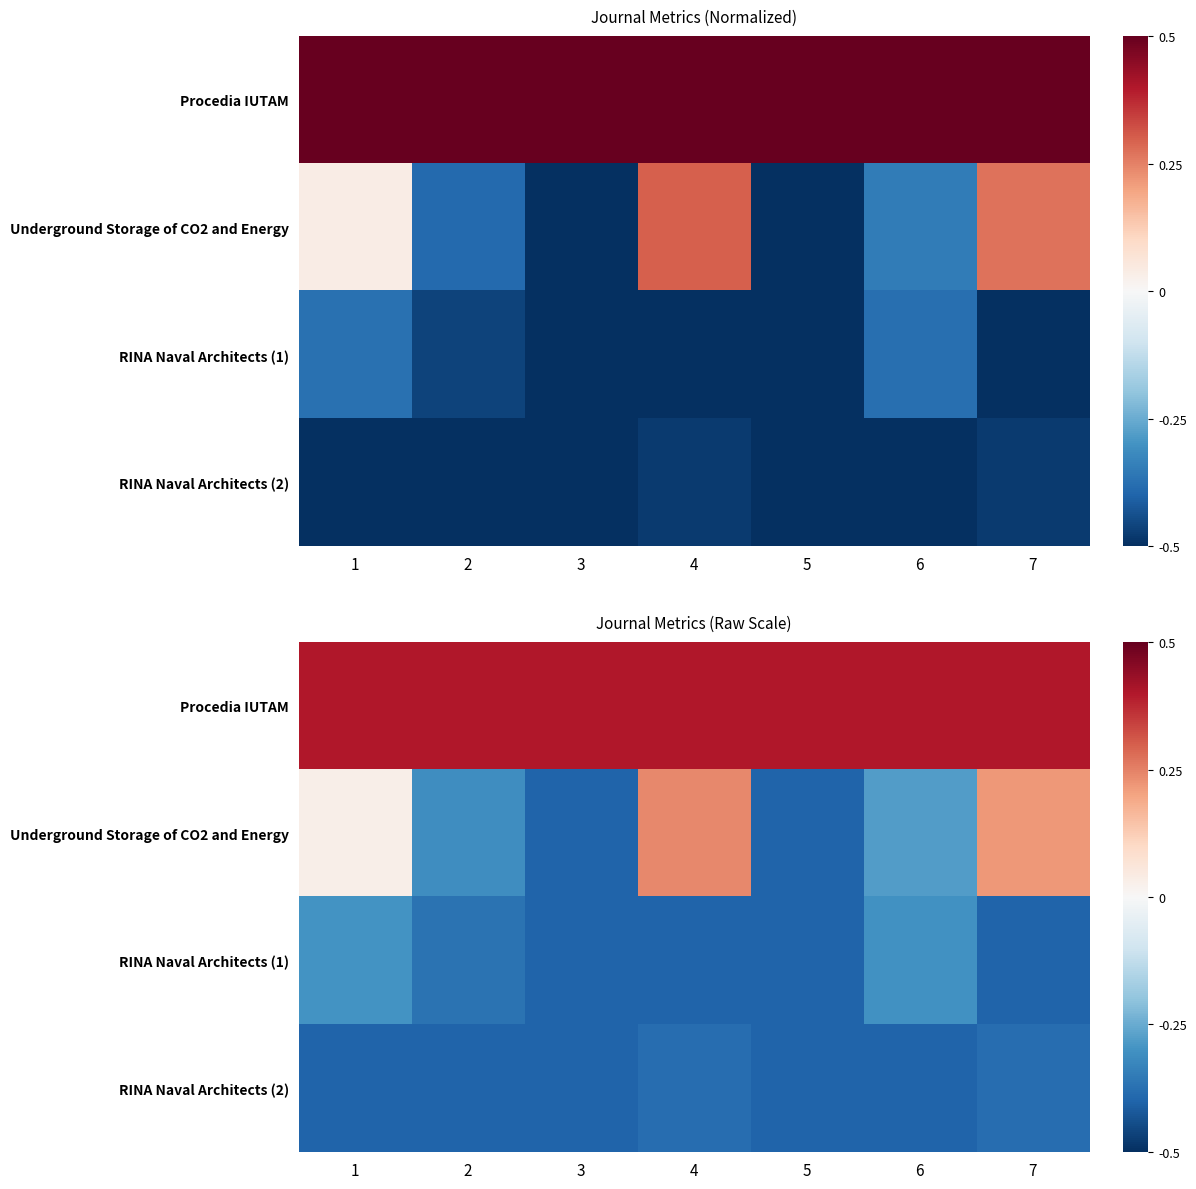

At which label does Underground Storage of CO2 and Energy first exceed 0?

1